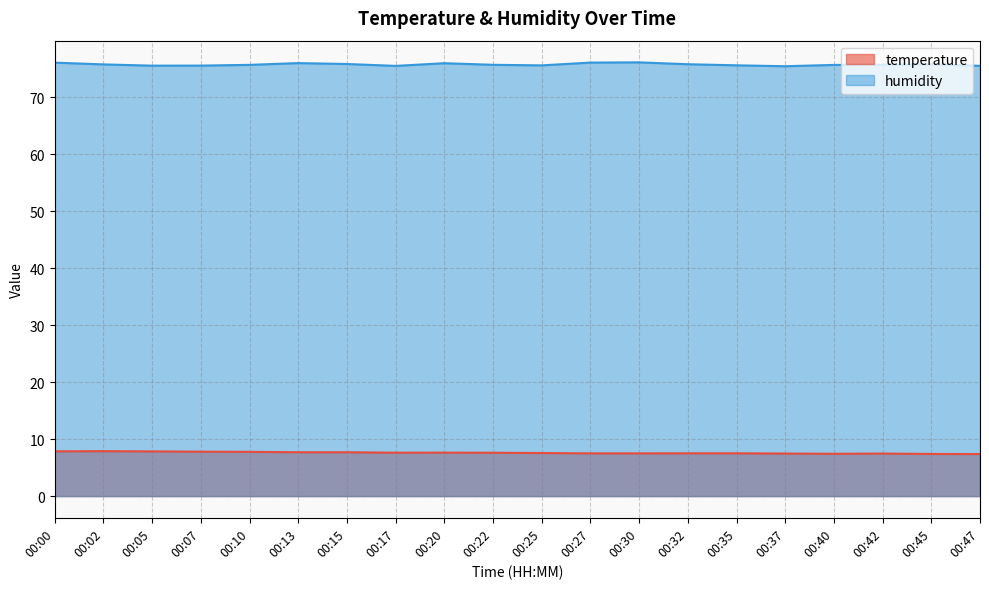

Which category has the highest value in the temperature series?

00:02